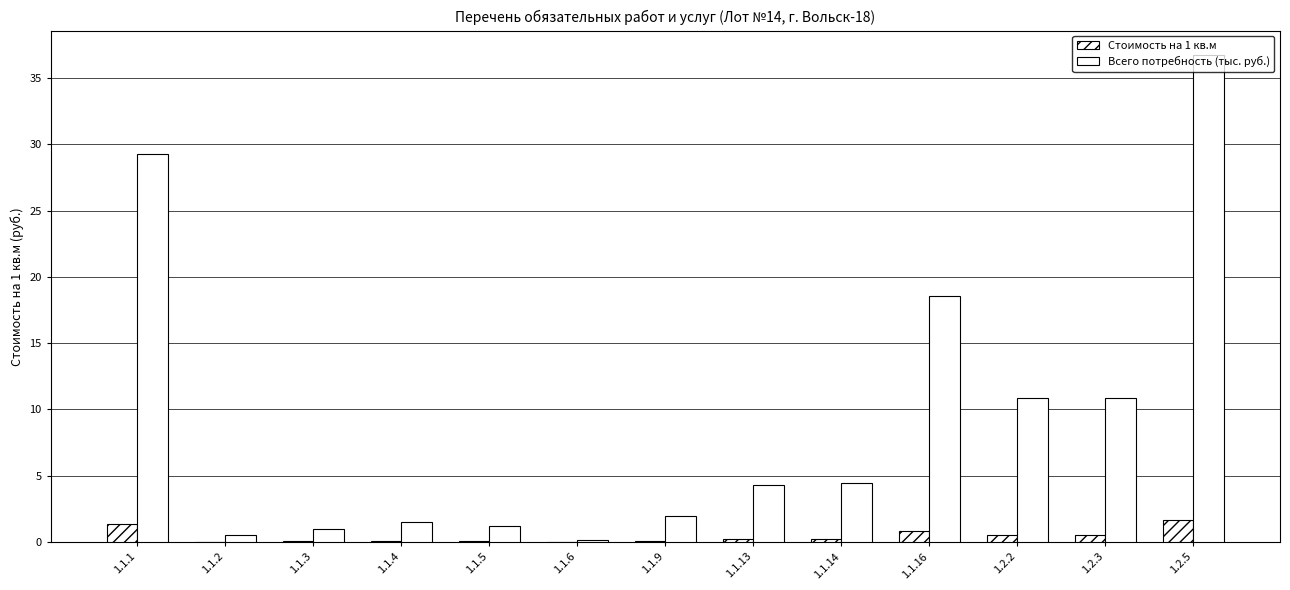

Are the bars grouped side by side (vs. stacked)?

Yes